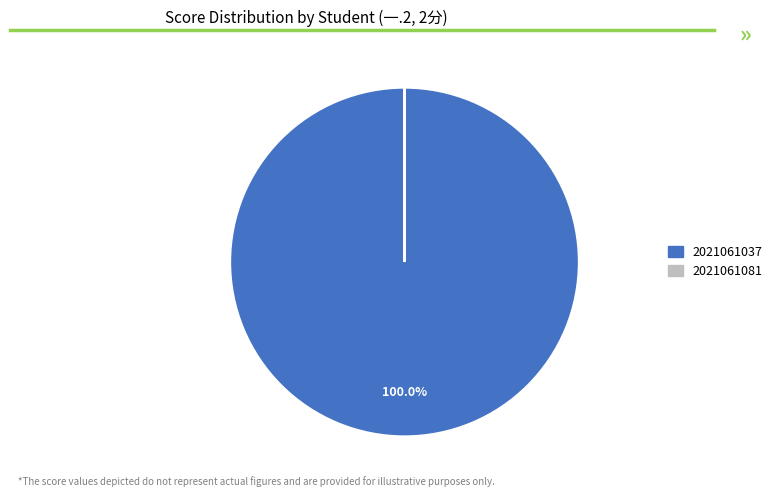

What is the majority slice?

2021061037